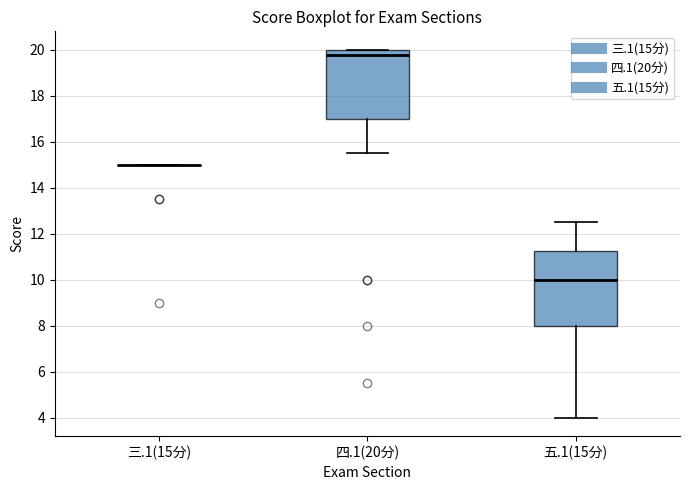

Where is the lower edge of the box for 四.1(20分) on the y-axis? The values are not printed on the chart, so give them approximately, as read against the axis.

17.0